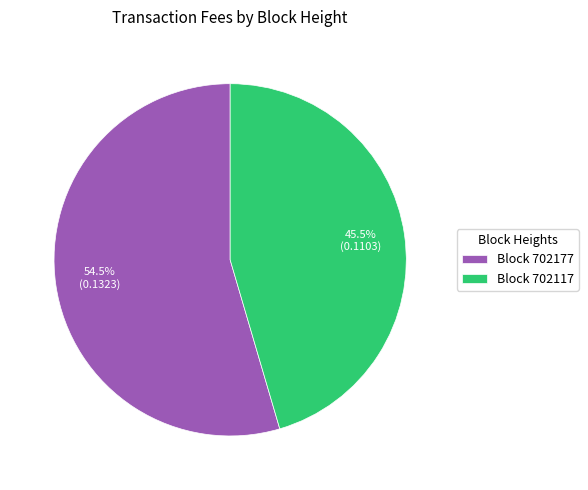

Does any single category account for the majority?

Yes